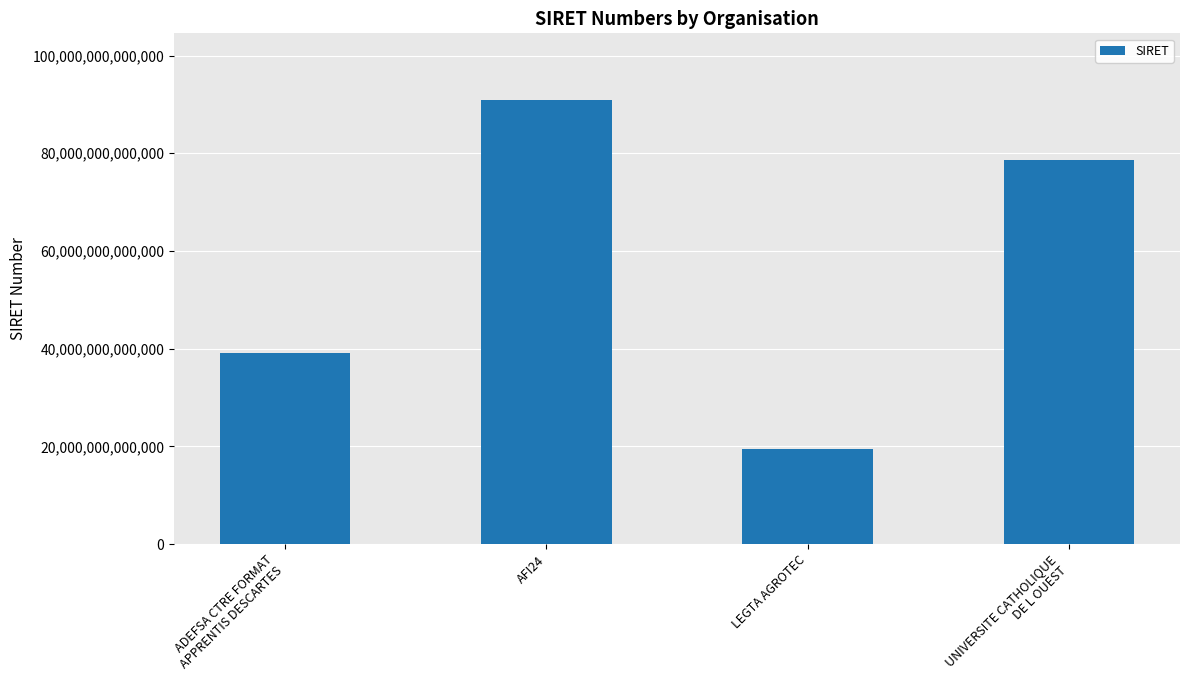

What value does the data have at UNIVERSITE CATHOLIQUE
DE L OUEST, to the nearest 10?

78611668100010